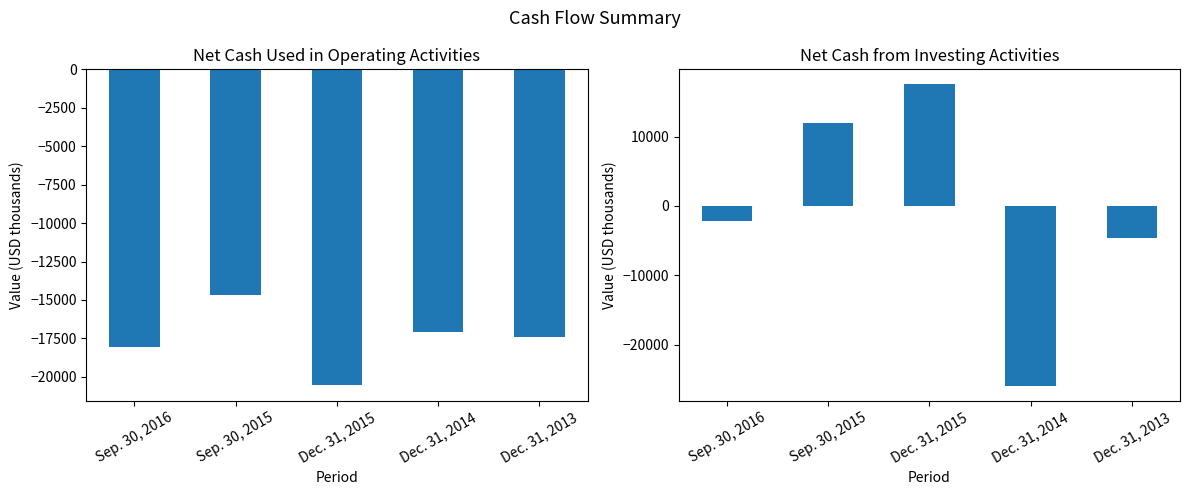

How many series are shown in this chart?

2